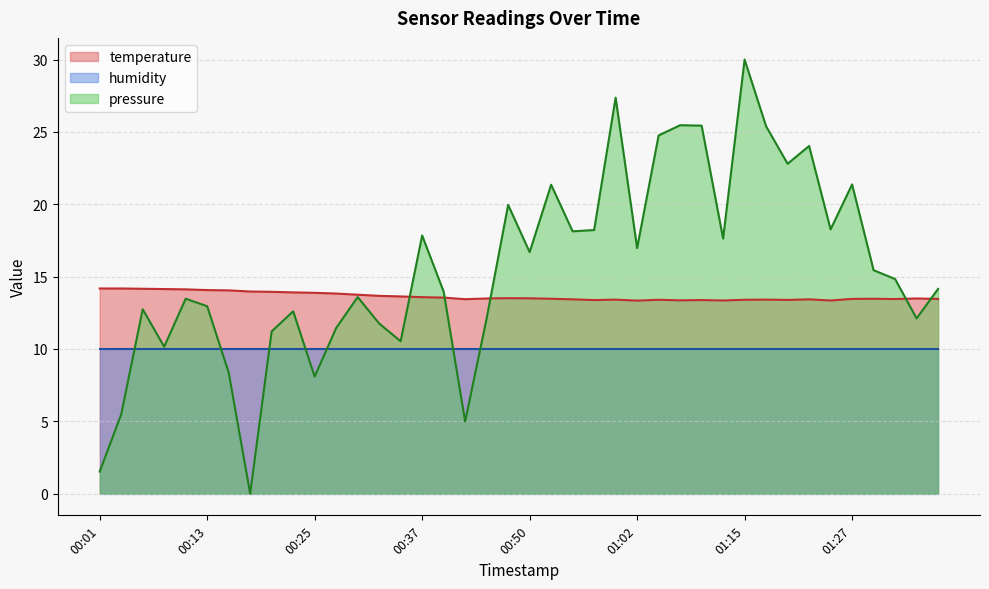

The value at 00:48 is 3.1. True or false?

False